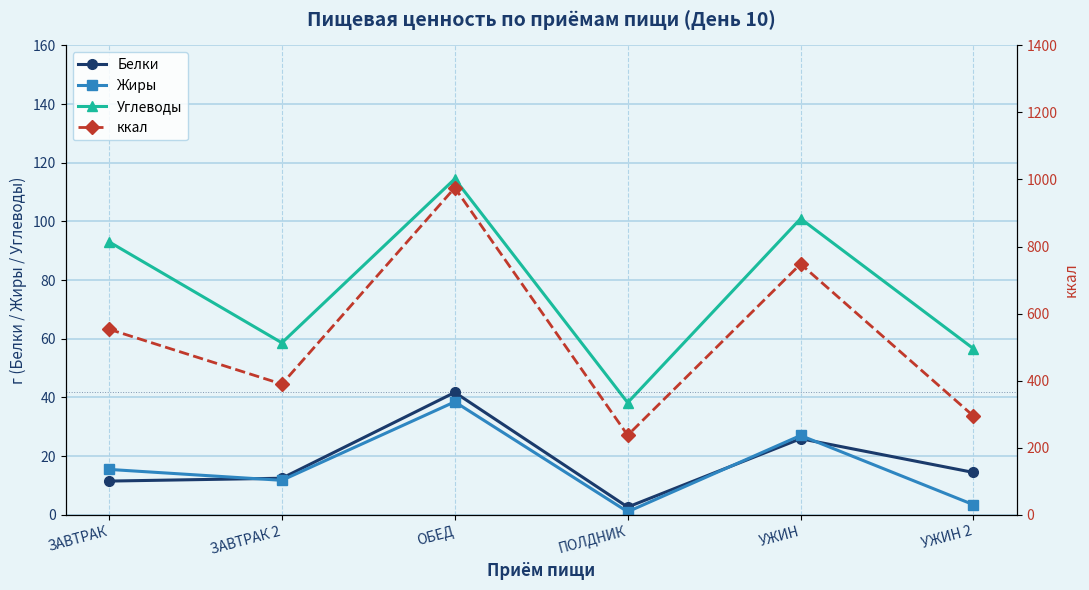

At which label does ккал reach its peak?

ОБЕД